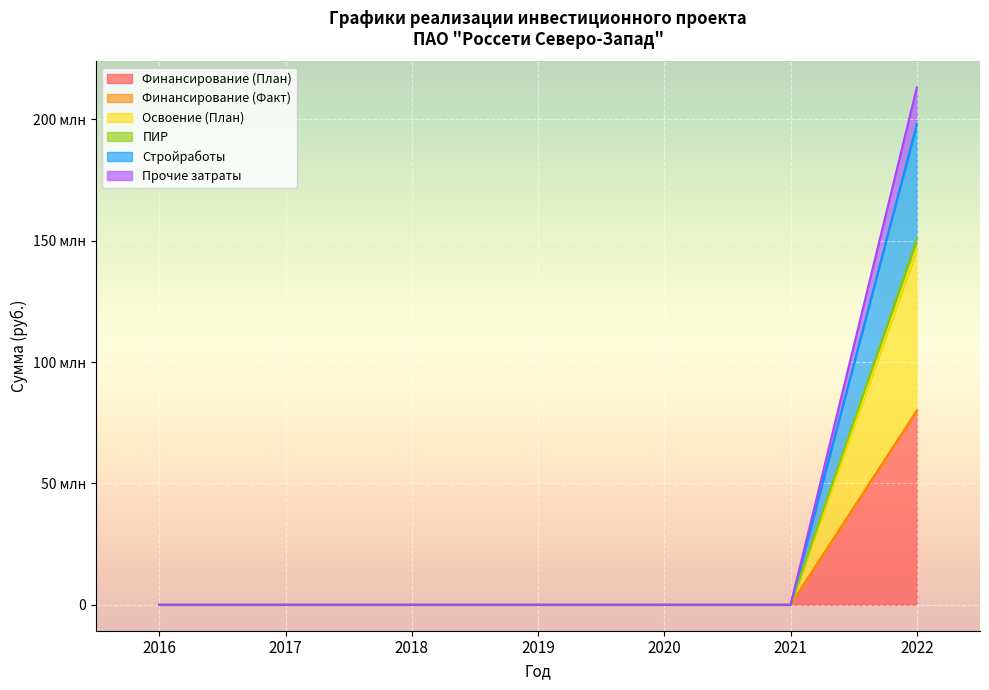

At which category does the chart reach its peak across all series?

2022